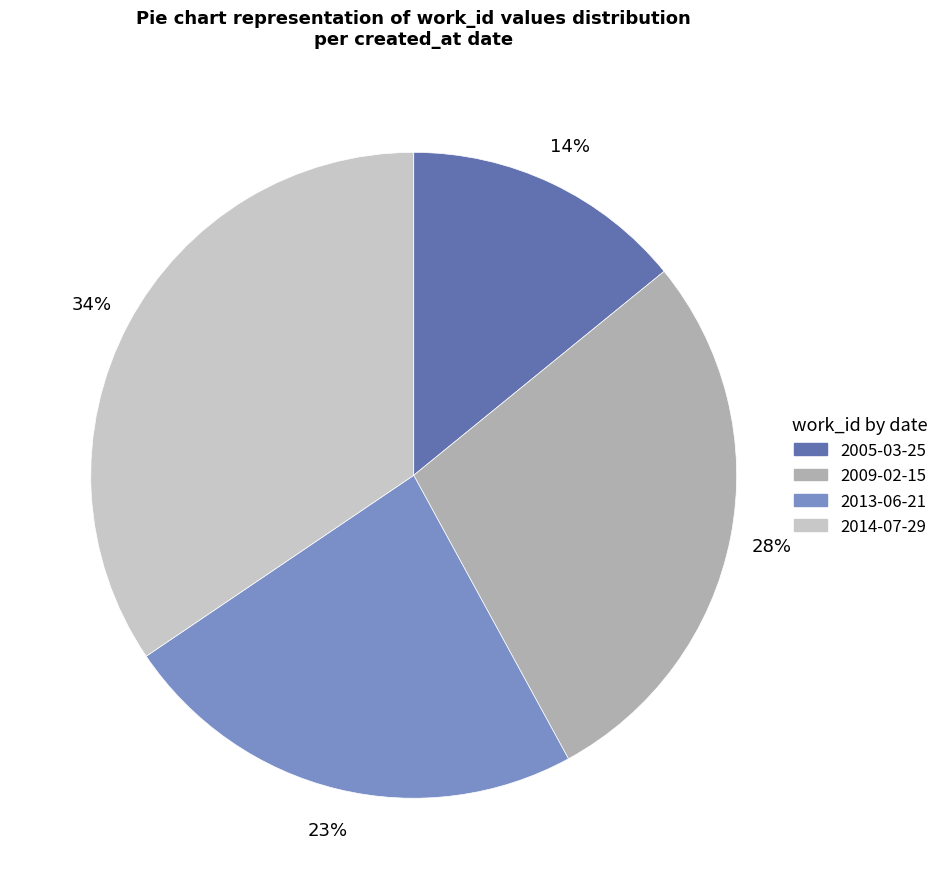

Is there a majority slice in this chart?

No